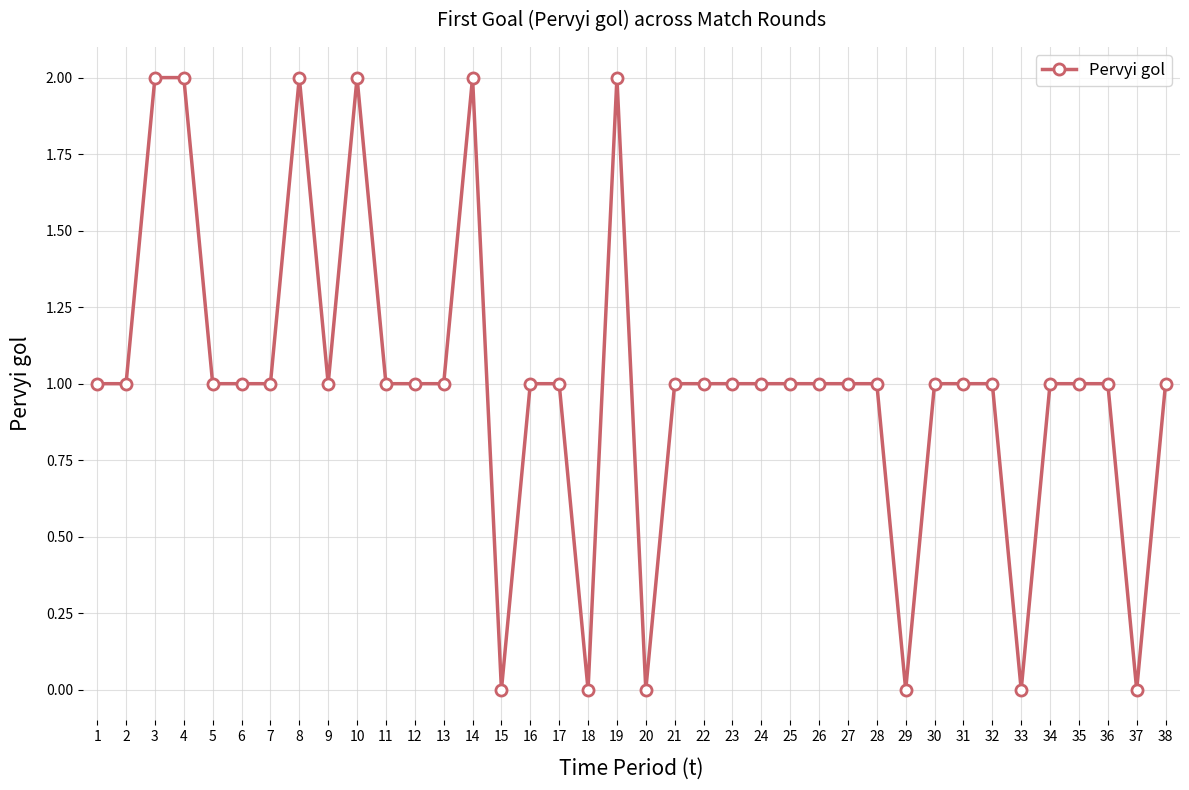

True or false: the data has more than 2 interior local peaks.

True